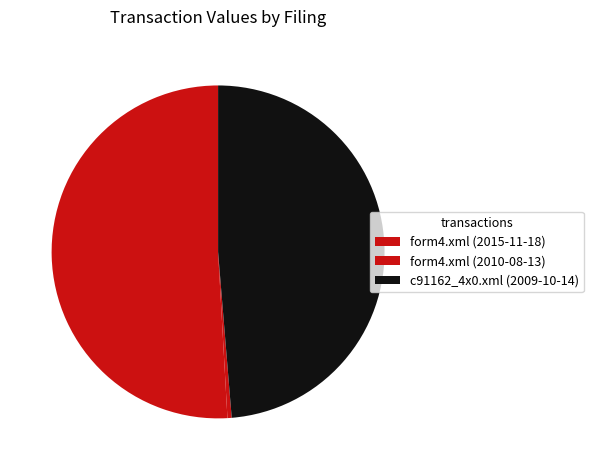

Is there any slice that represents more than half of the pie?

Yes